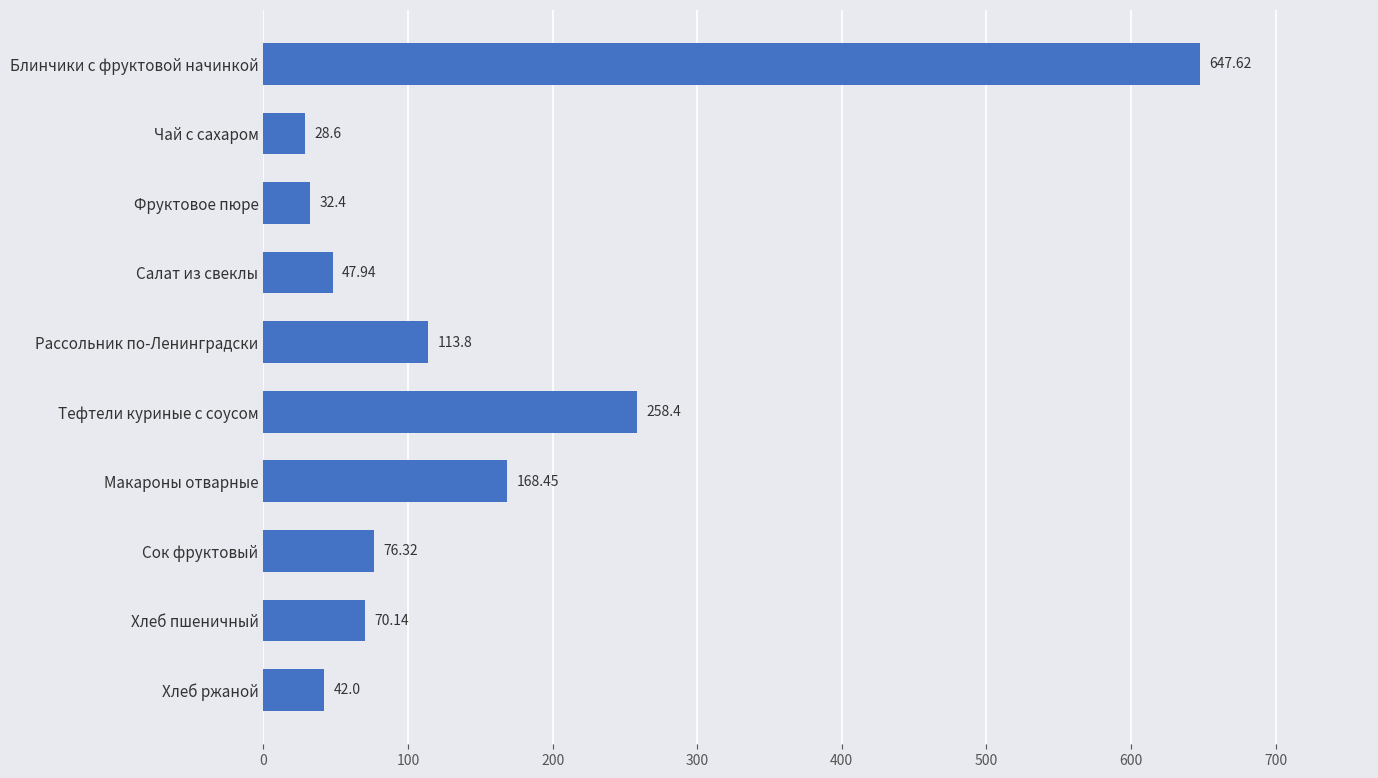

Does the chart contain stacked bars?

No